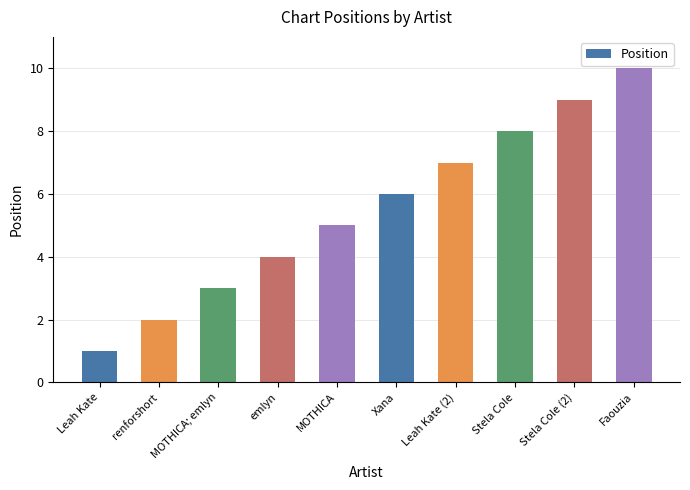

What is the maximum value shown in the chart?

10